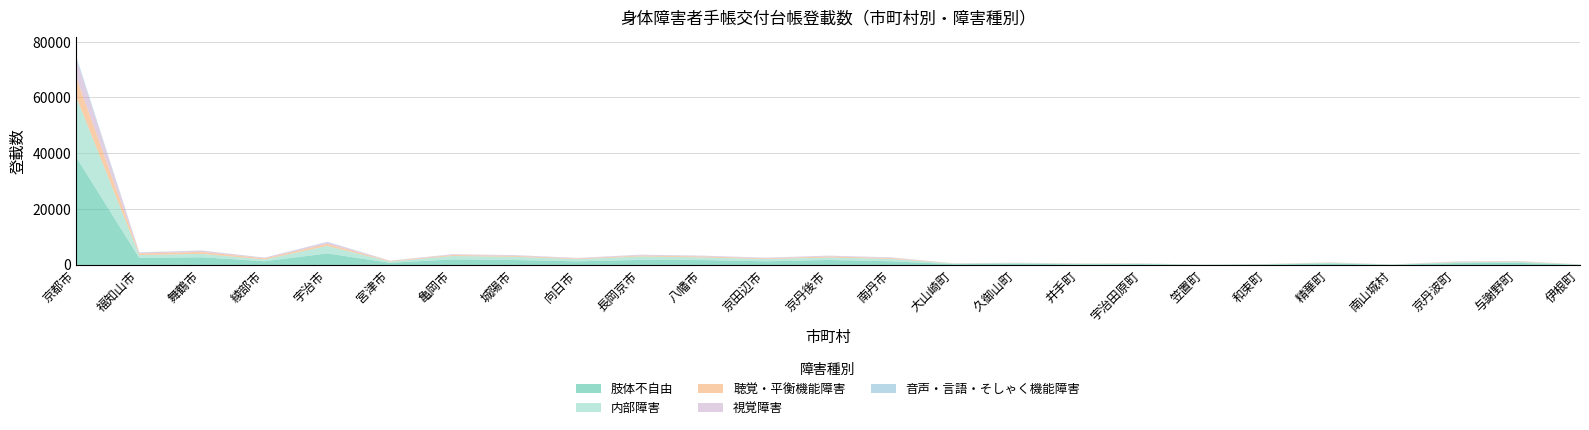

Rank the series by their maximum value, from highest to lowest.

肢体不自由, 内部障害, 聴覚・平衡機能障害, 視覚障害, 音声・言語・そしゃく機能障害